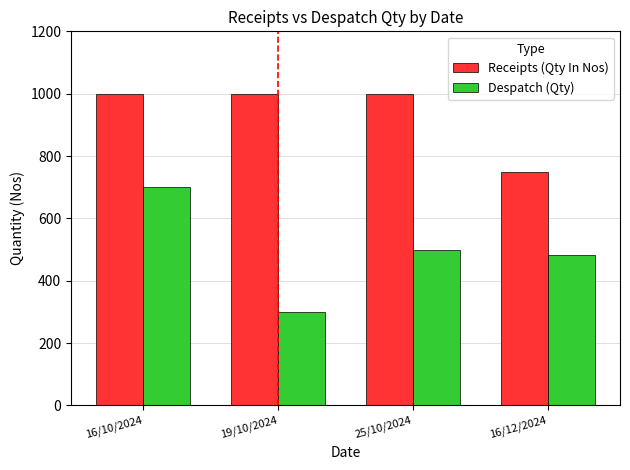

What value does the Receipts (Qty In Nos) series have at 16/12/2024?

750